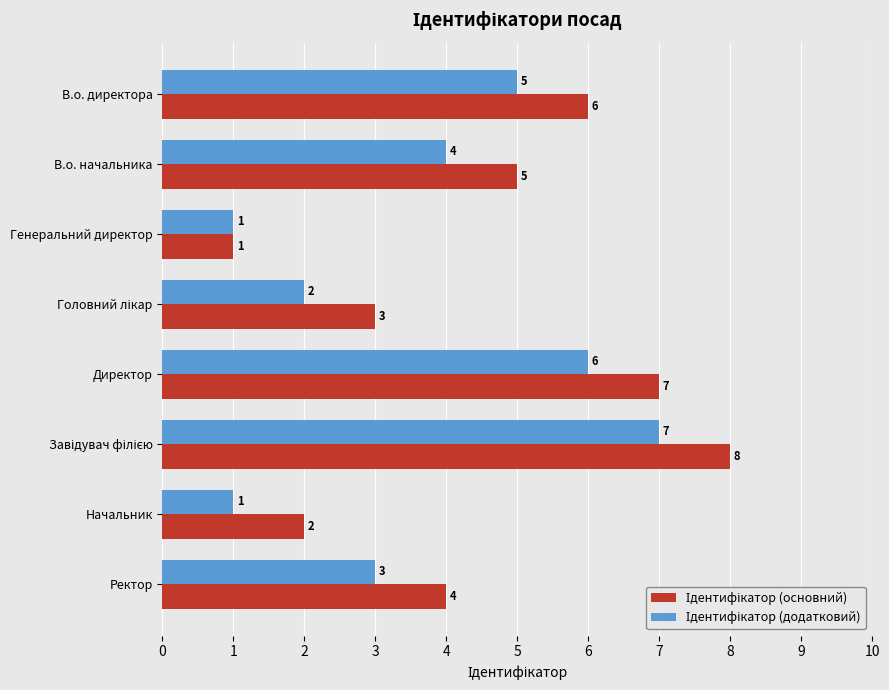

How many series are shown in this chart?

2